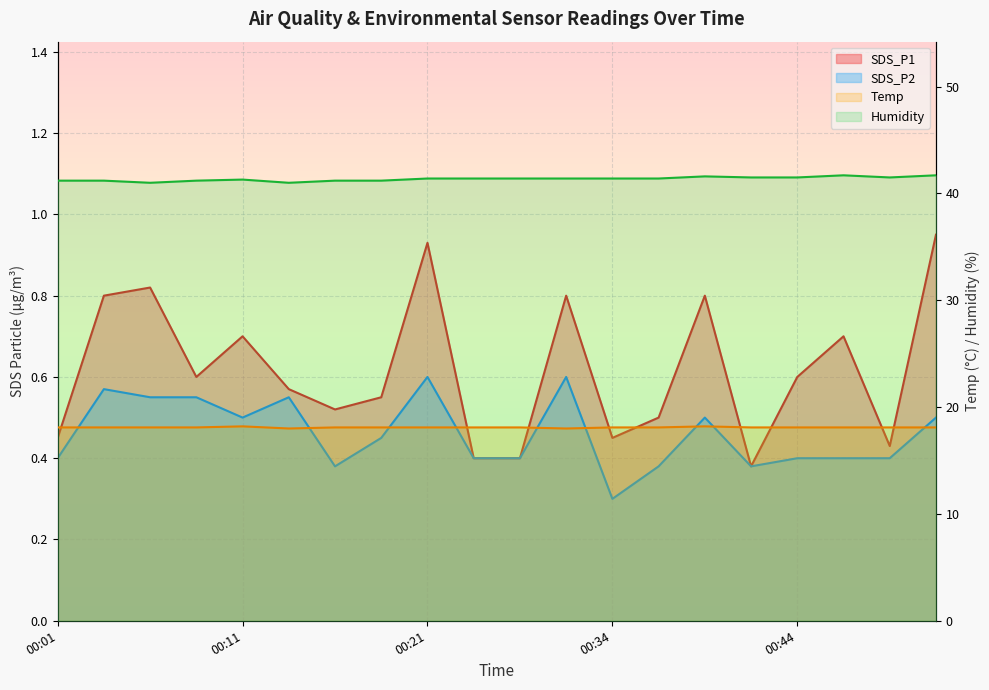

Which has a higher value, 00:44 or 00:41?

00:44